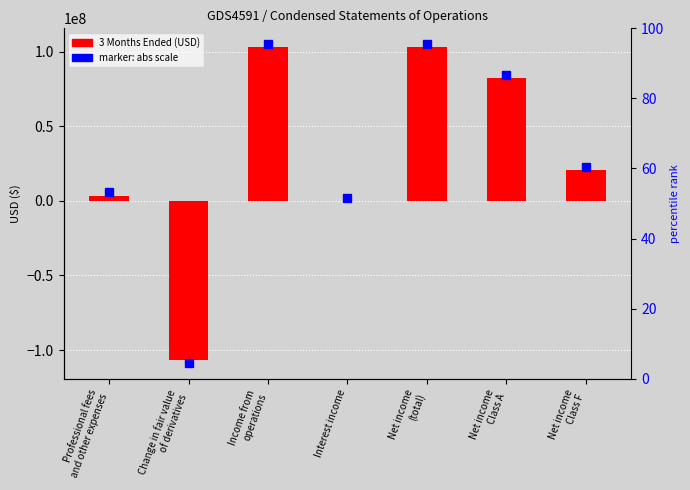

Which has a higher value, Interest income or Net income
Class F?

Net income
Class F